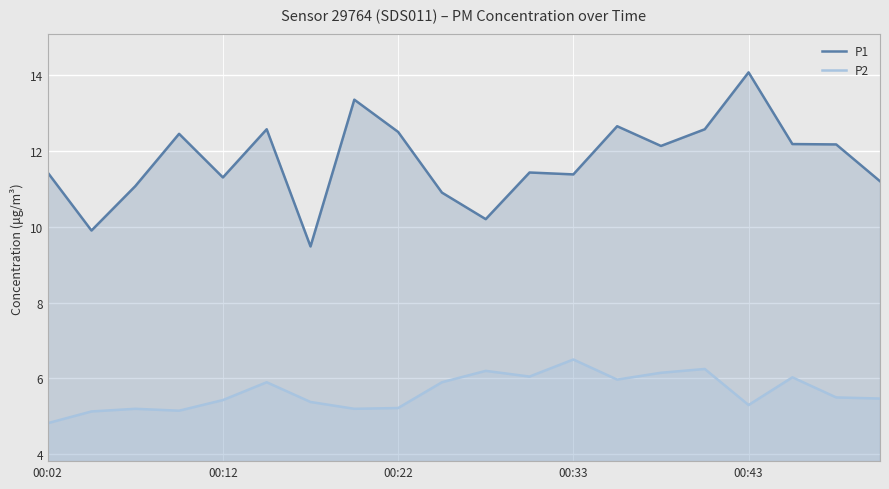

True or false: P1 and P2 cross at least once.

False